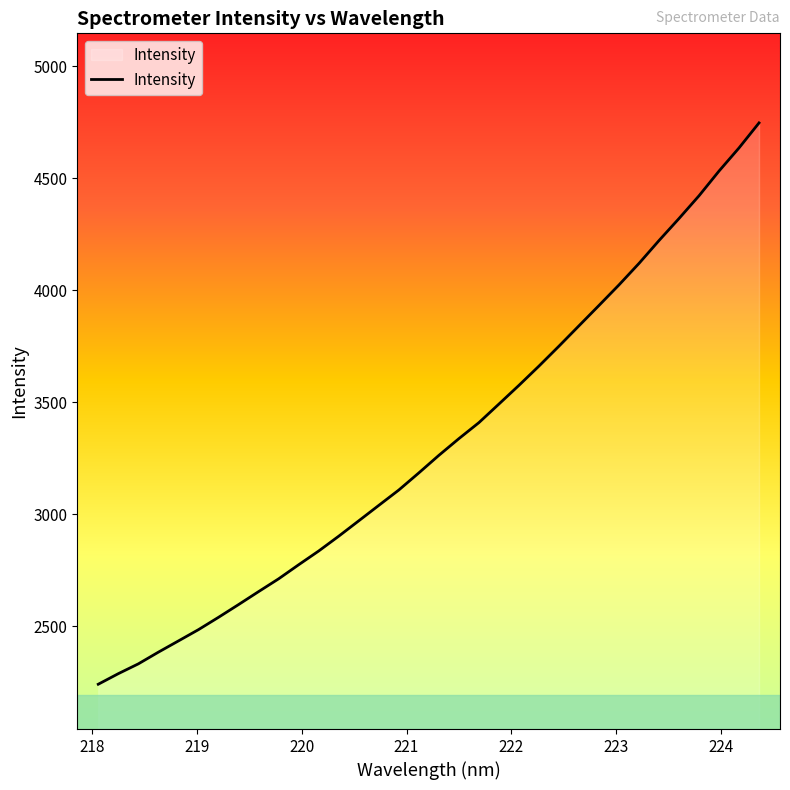

What is the difference between the maximum and minimum values?

2506.4